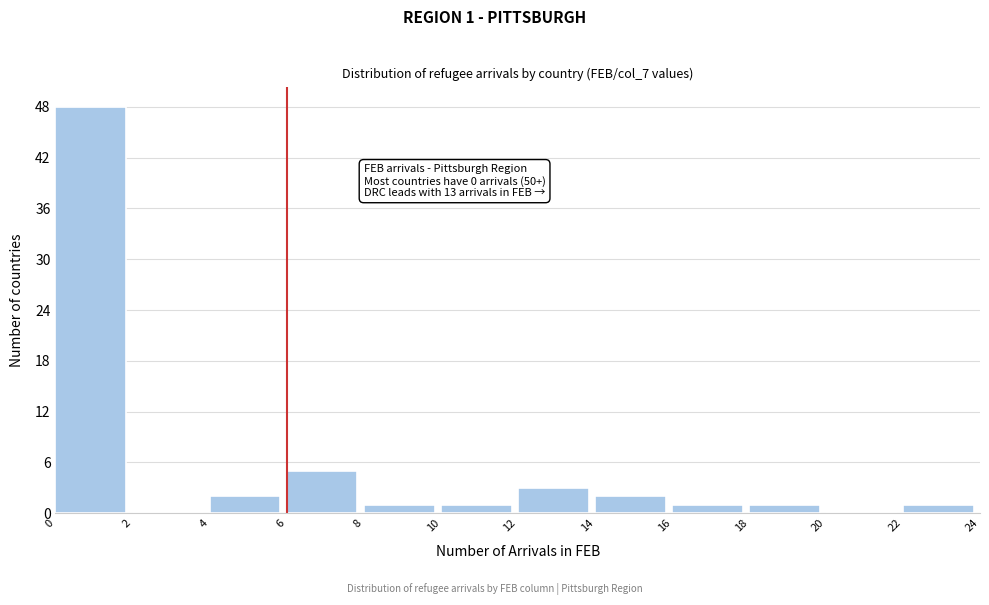

Which range on the x-axis has the tallest bar?

0 to 2